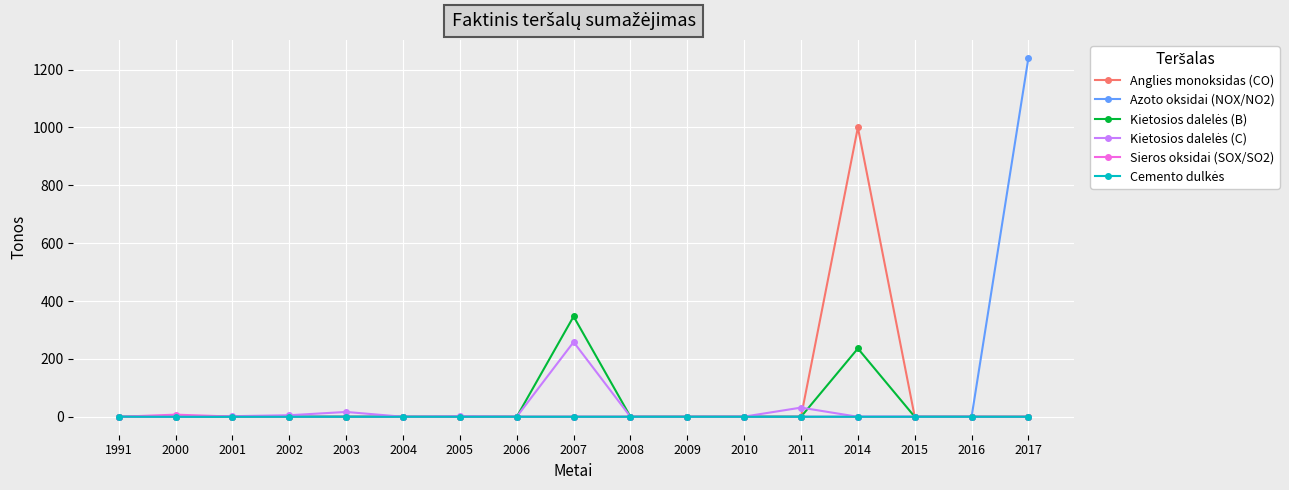

The Anglies monoksidas (CO) series shows 698.4 at 2008. True or false?

False